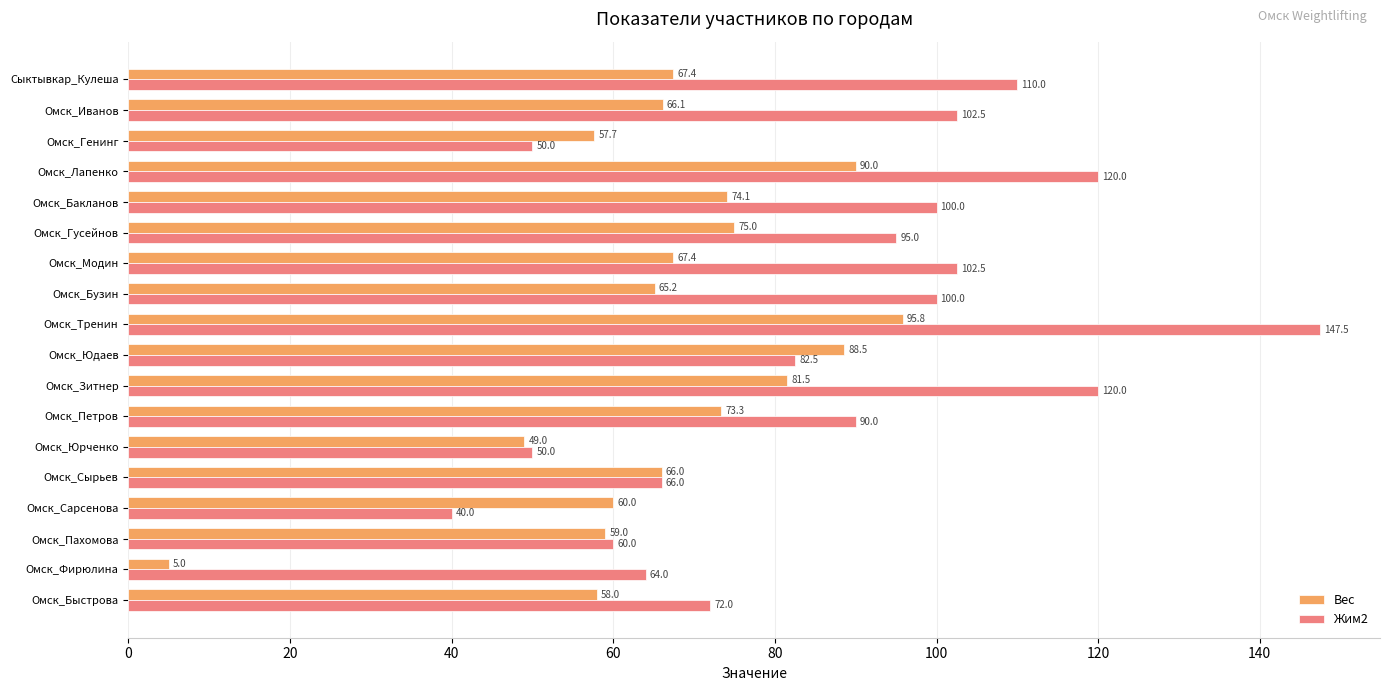

What is the minimum value for Вес?

5.0